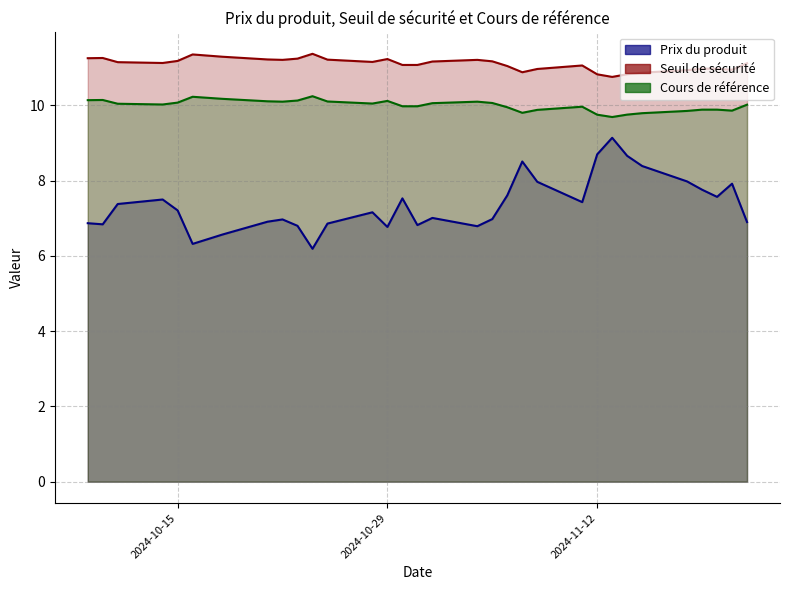

True or false: Prix du produit and Cours de référence intersect in this chart.

False